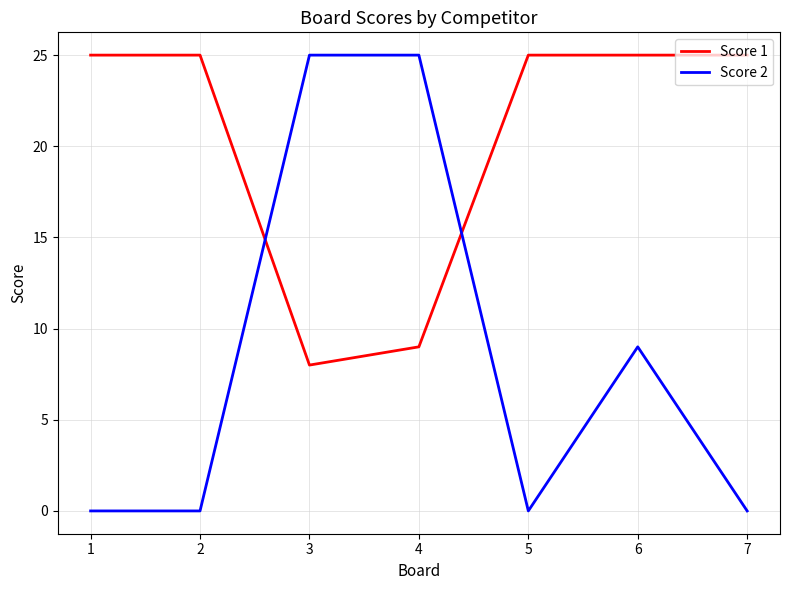

True or false: Score 2 has a value of 8 at 4.

False